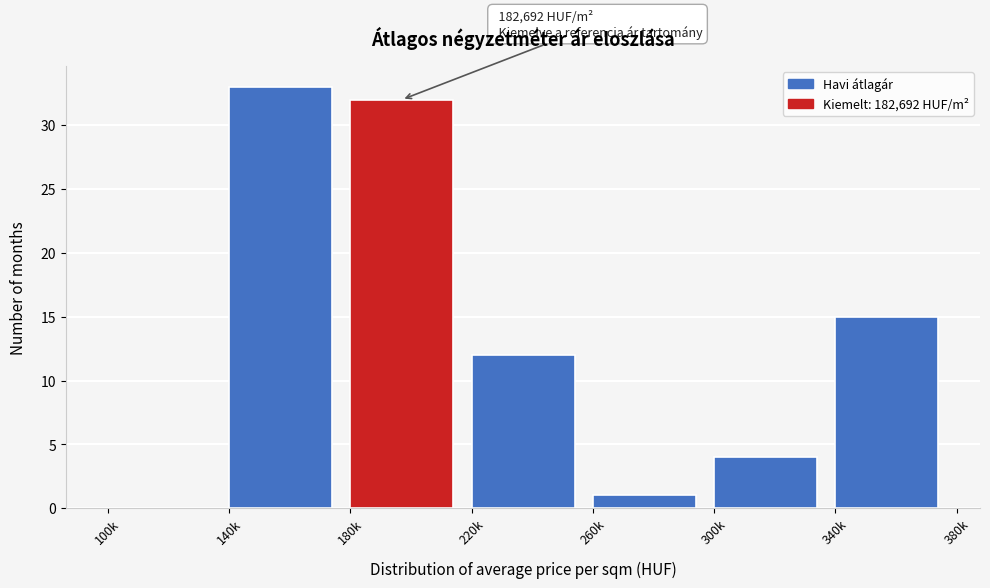

Reading left to right, list all the values displayed in this chart.

100k=0	140k=33	180k=32	220k=12	260k=1	300k=4	340k=15